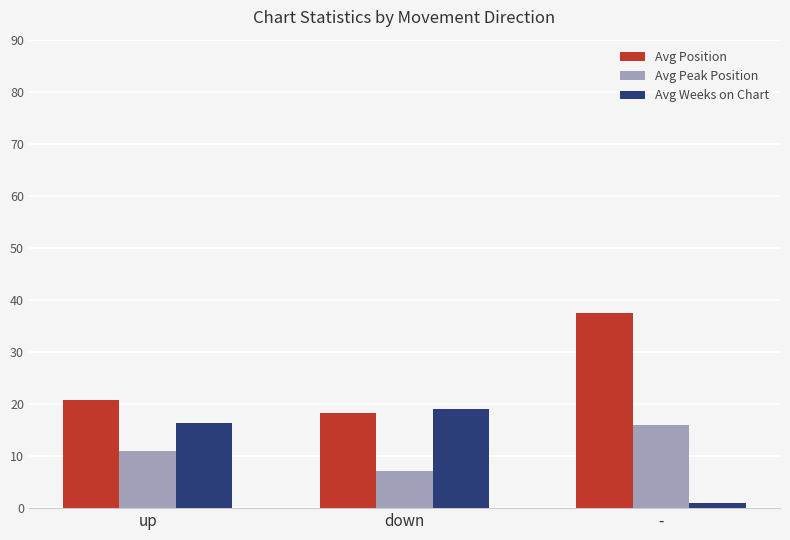

What is the difference between the Avg Position values at - and up?

16.8